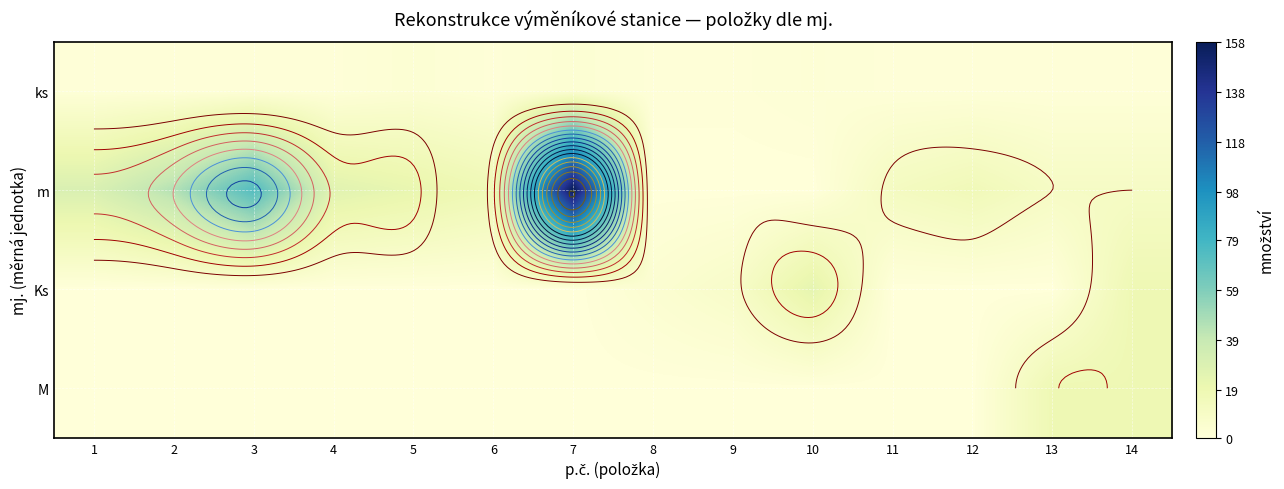

The M series shows 0 at 9. True or false?

True